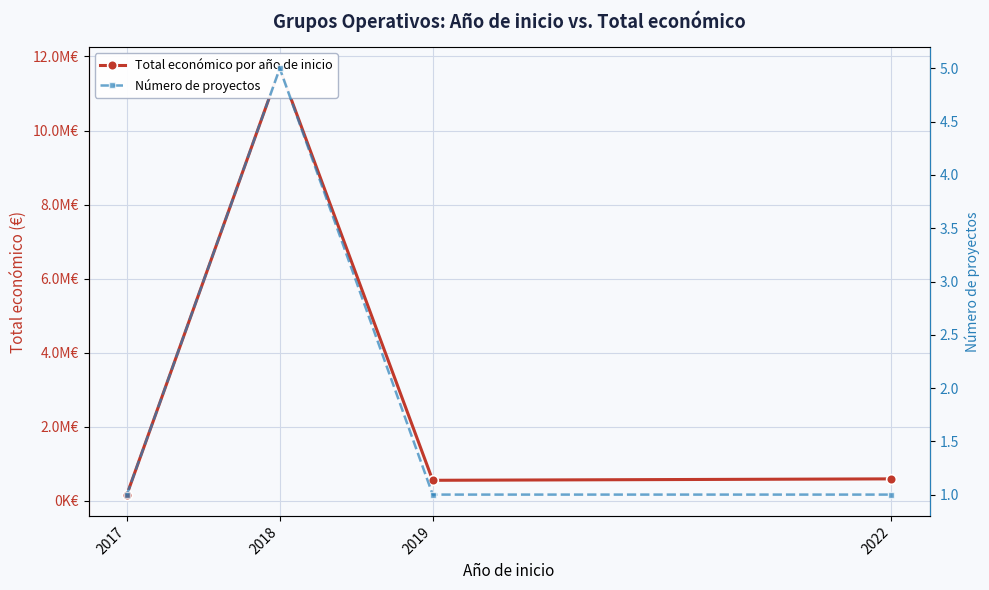

What are all the series names shown in the legend?

Total económico por año de inicio, Número de proyectos